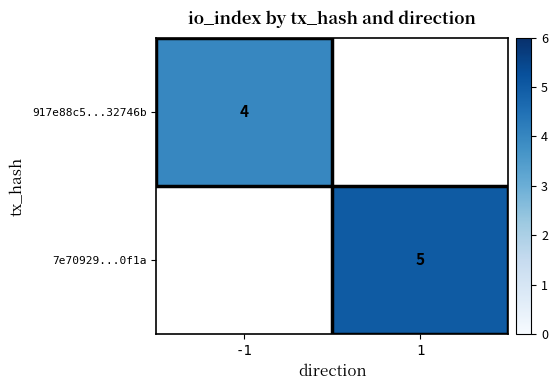

How many data points does each series have?

2